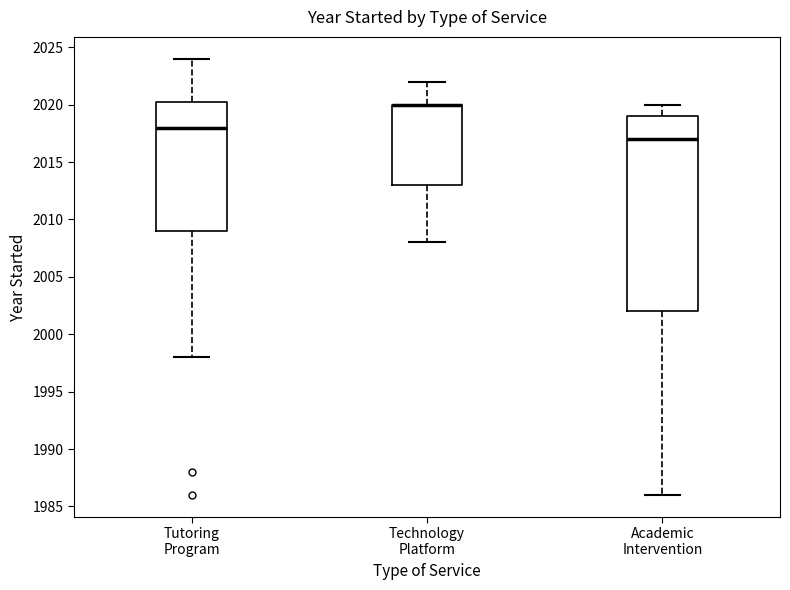

Reading left to right, read every box against the y-axis: the position of its median line, the range the box covers, and the ends of its whiskers. The values are not printed on the chart, so give them approximately, as read against the axis.

Tutoring Program: median 2018.0, box 2009.0 to 2020.5, whiskers 1998.0 to 2024.0
Technology Platform: median 2020.0 (drawn on the box's upper edge), box 2013.0 to 2020.0, whiskers 2008.0 to 2022.0
Academic Intervention: median 2017.0, box 2002.0 to 2019.0, whiskers 1986.0 to 2020.0